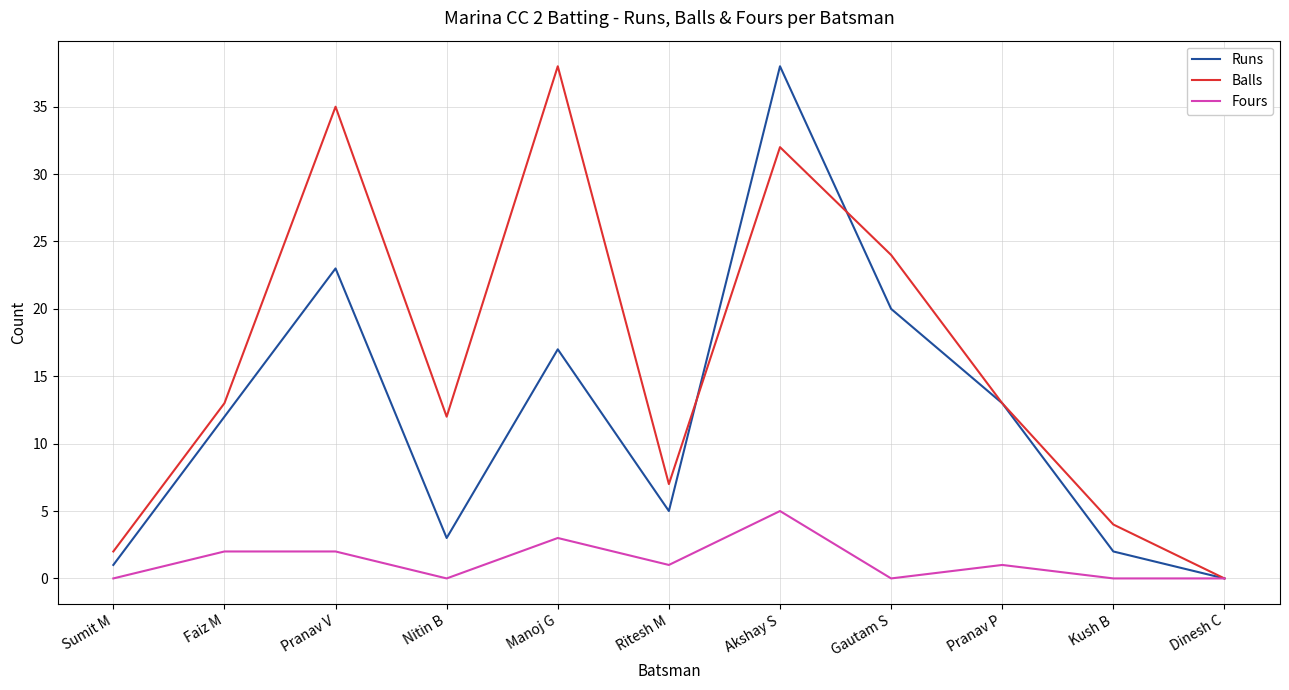

What is the difference between the Runs values at Nitin B and Ritesh M?

2